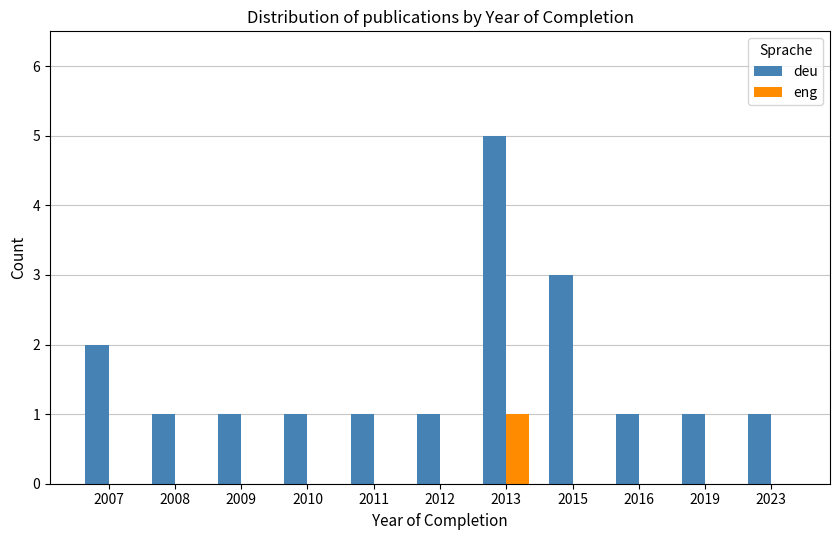

Are the bars grouped side by side (vs. stacked)?

Yes